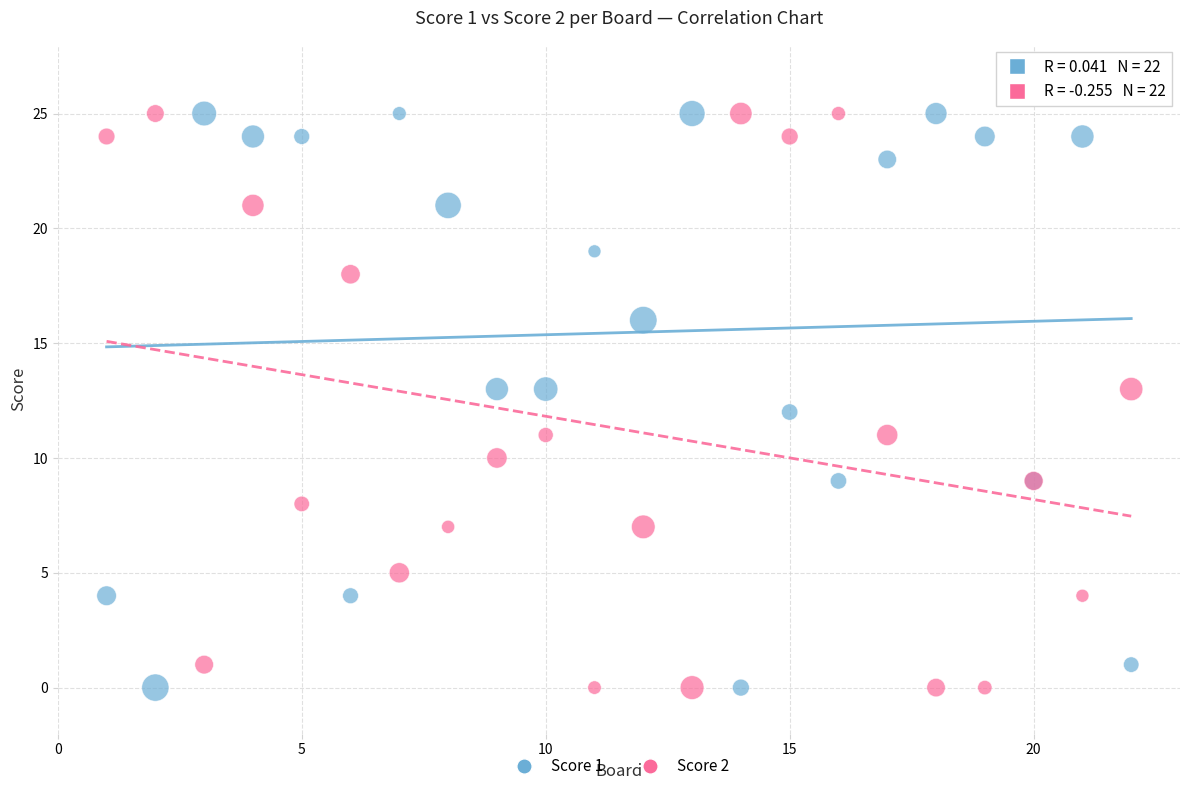

What is the X range (max minus min) for the scatter plot?

21